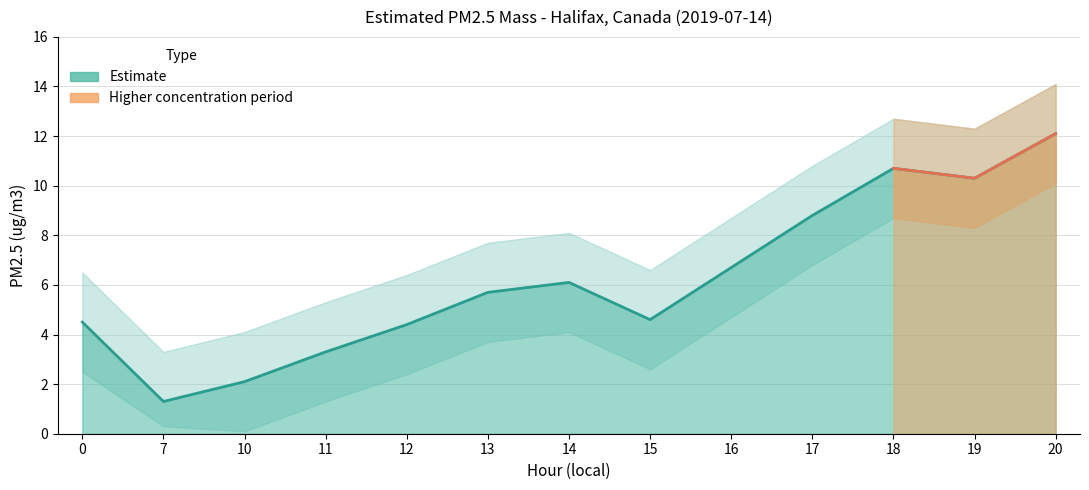

What is the change in value from 16 to 18?

+4.0